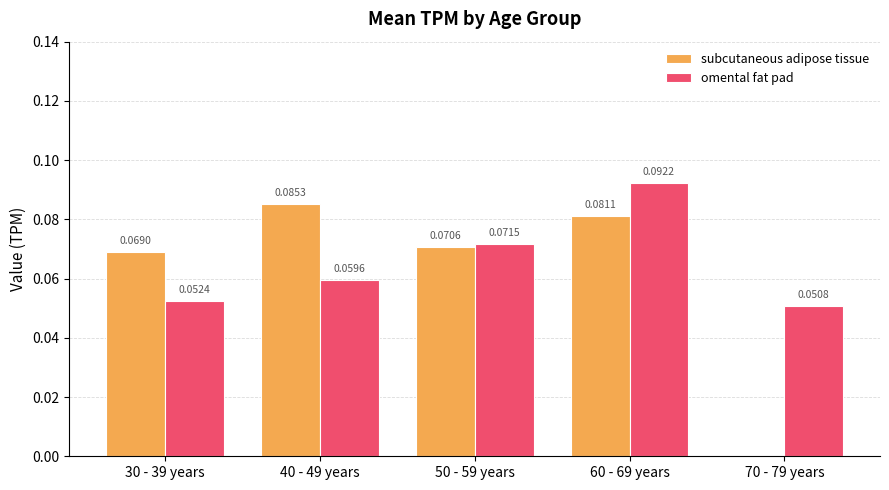

Count the omental fat pad values in the range 0 to 1.

5